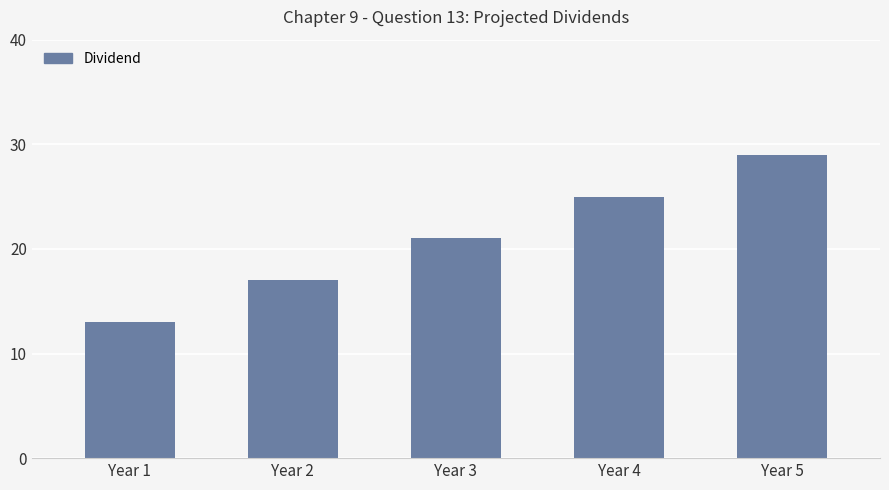

Which category has the lowest value across all series?

Year 1